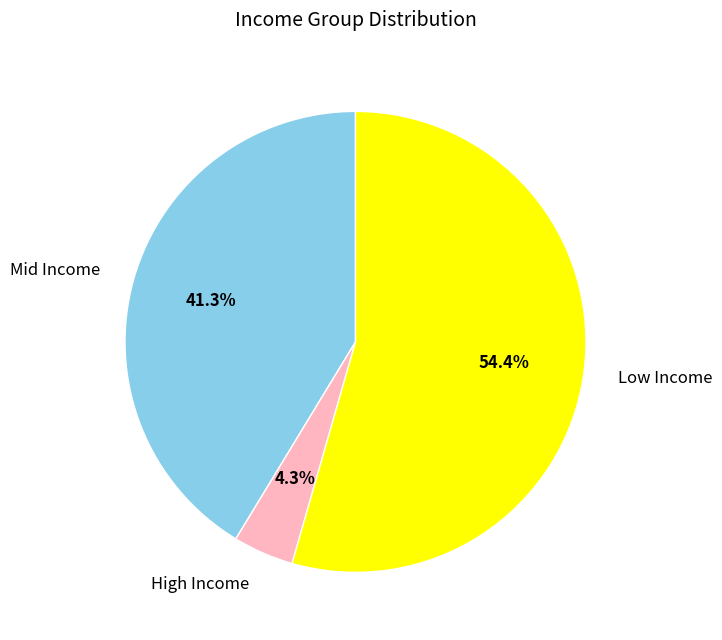

Do High Income and Mid Income together represent more than half of the pie?

No